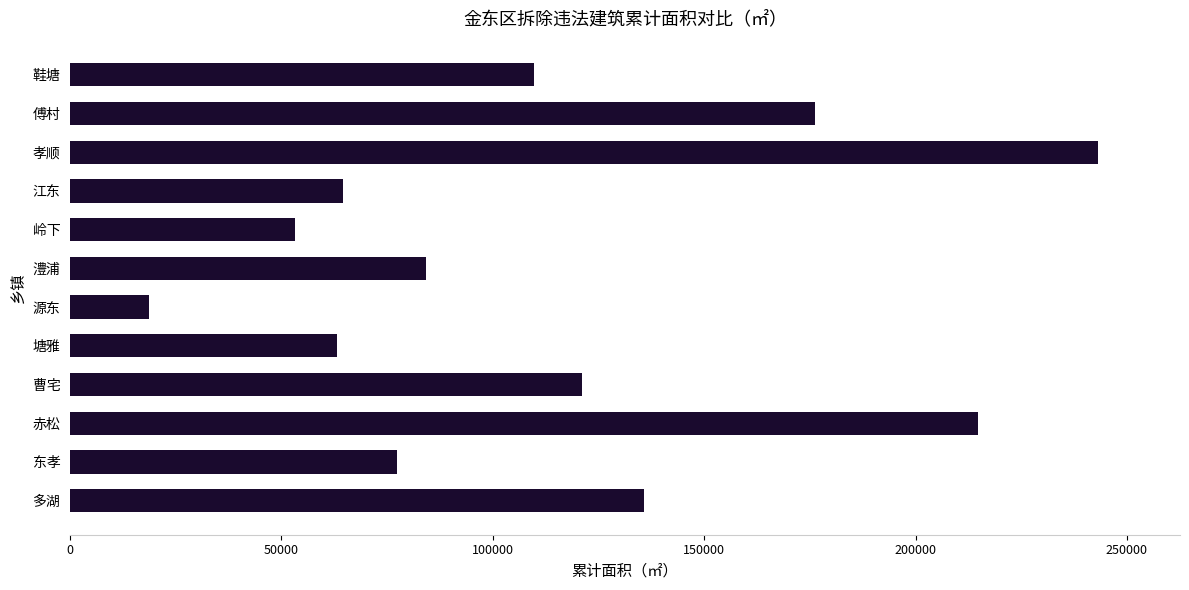

How many values exceed 109773?

6